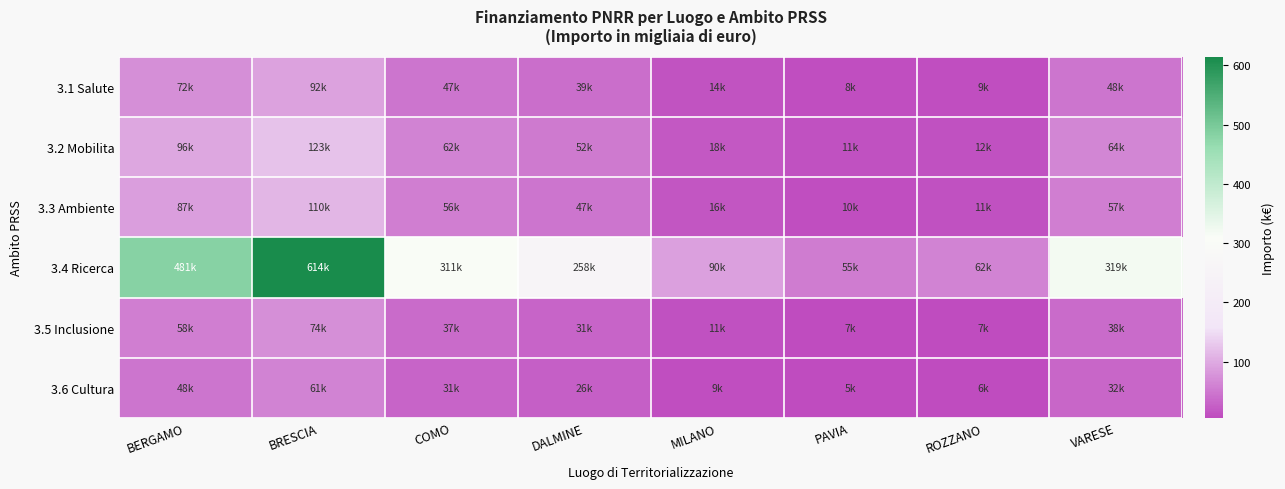

Which series has the largest total across all categories?

3.4 Ricerca